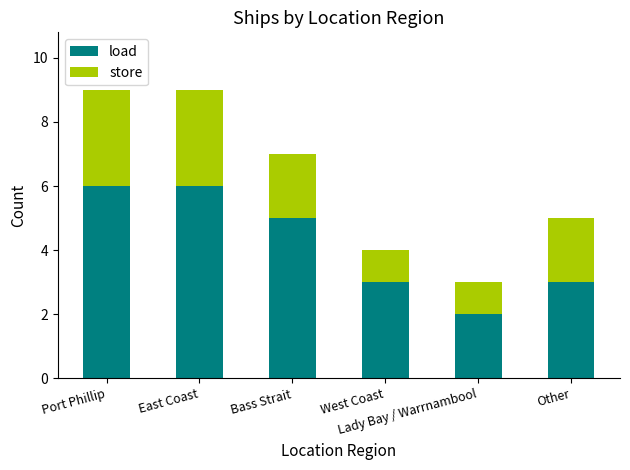

What is the sum of all load values?

25